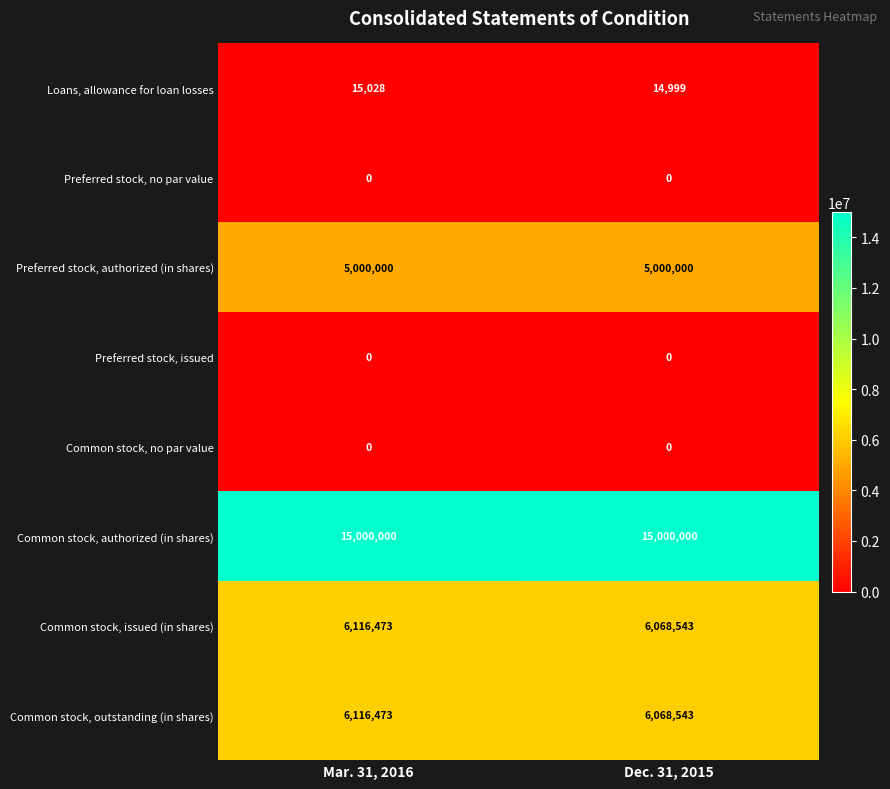

What is the approximate value of Common stock, outstanding (in shares) at Mar. 31, 2016?

6116473